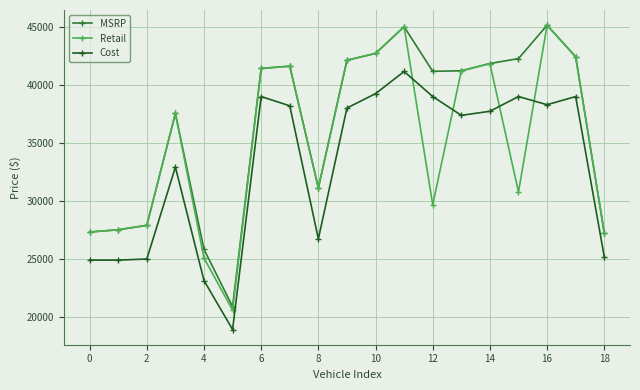

Rank the series by their average value, from highest to lowest.

MSRP, Retail, Cost